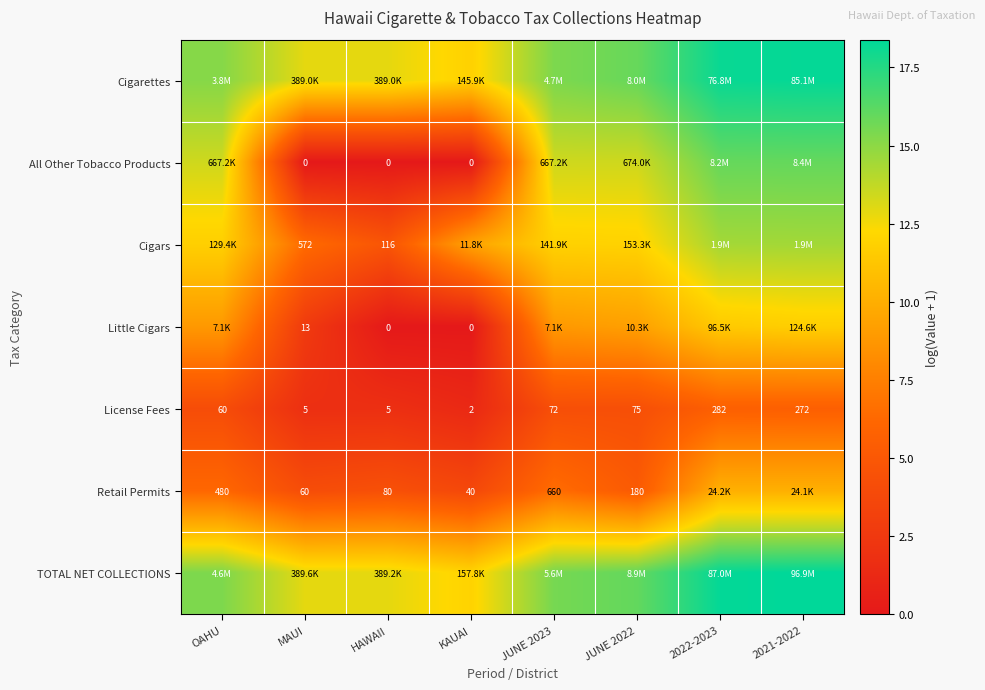

At how many categories does at least one series exceed 0?

8